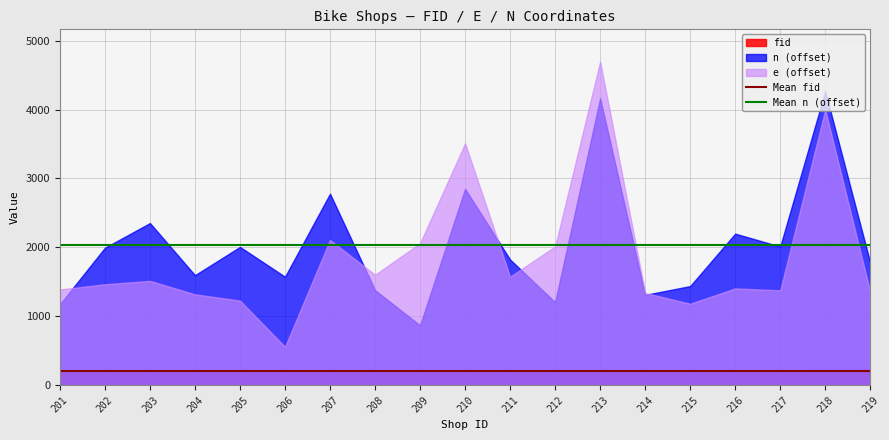

Which series has the widest spread of values?

e (offset)